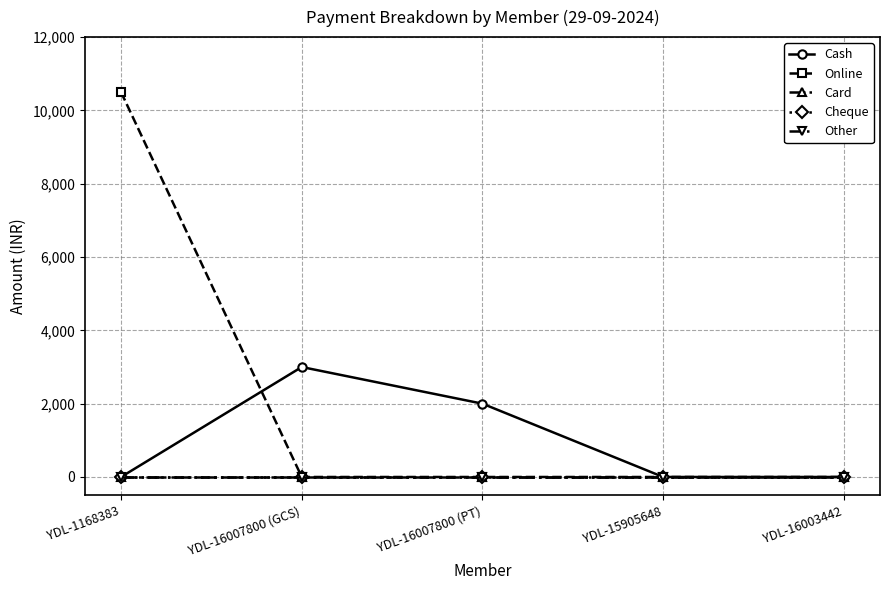

True or false: Cheque and Online cross at least once.

False